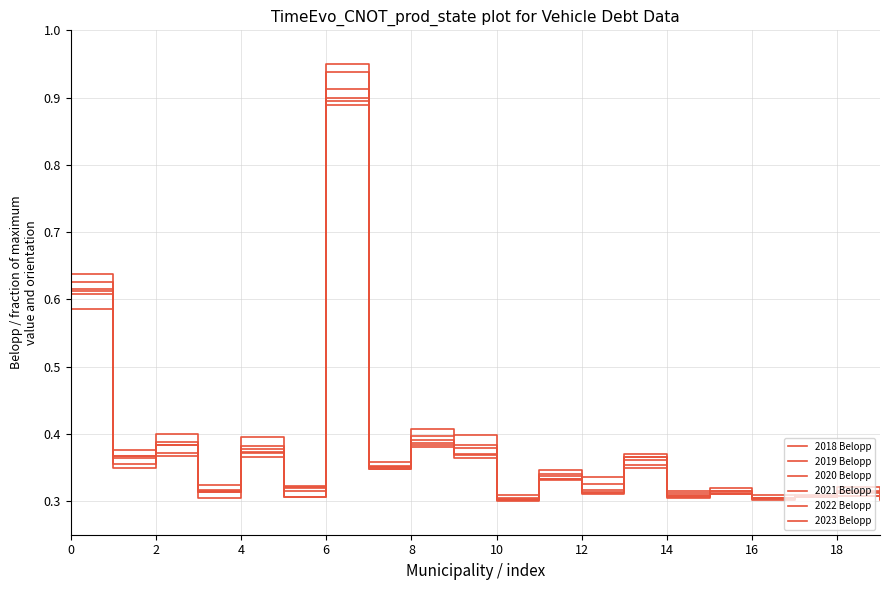

Does the chart display data point markers on the line(s)?

No